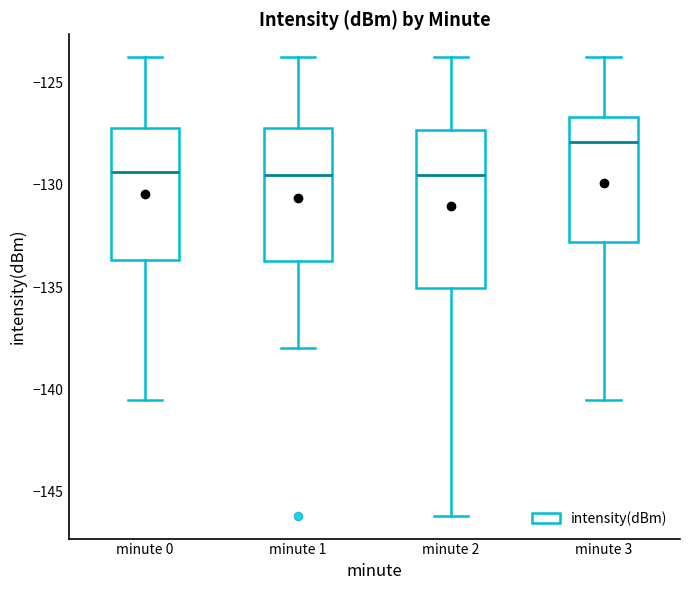

Which box has the highest median line?

minute 3